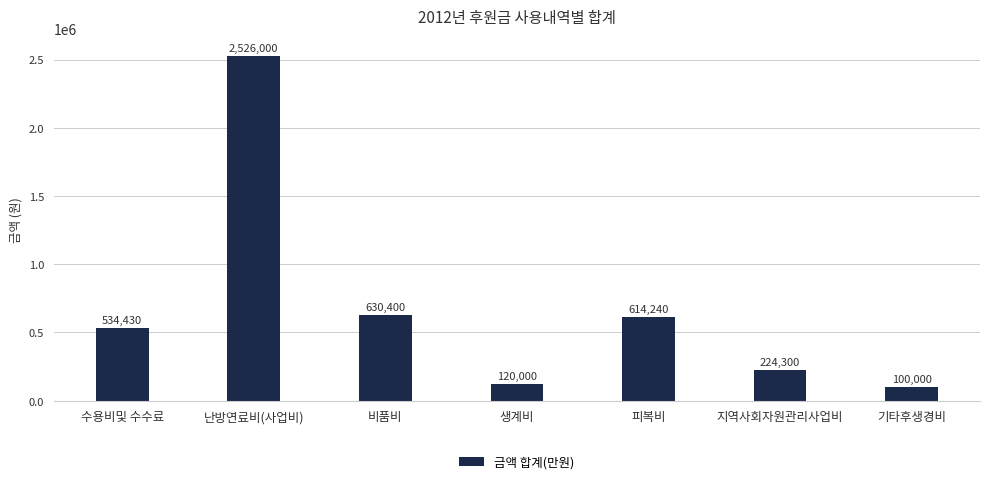

True or false: the data shows 839984 at 수용비및 수수료.

False